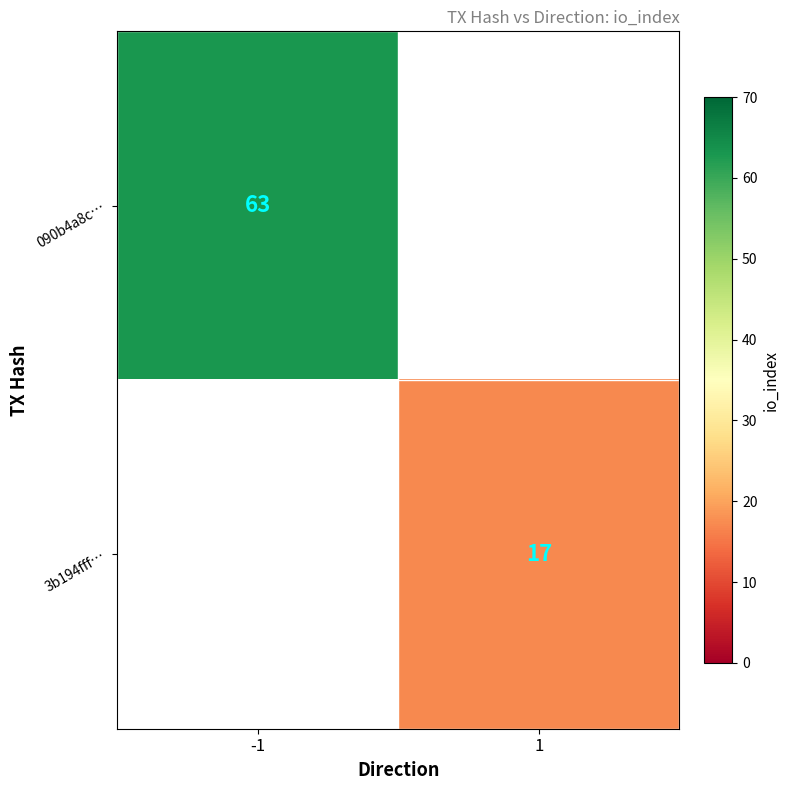

The 3b194fff… series shows 4.0 at 1. True or false?

False